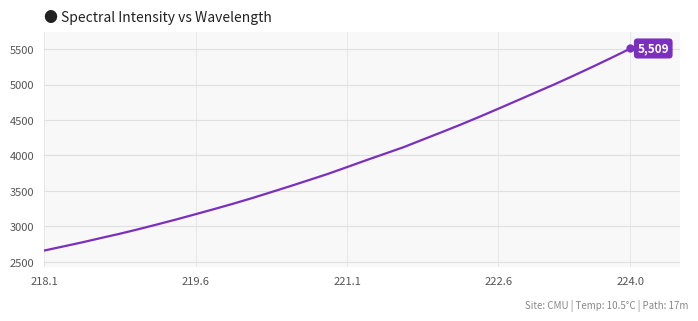

What is the smallest value displayed?

2659.1